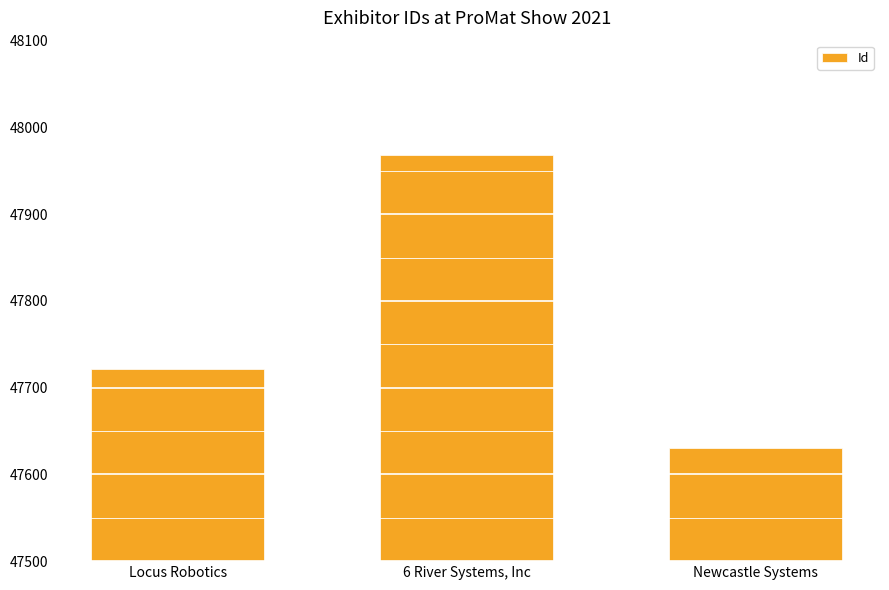

What is the ratio of the value at Newcastle Systems to the value at Locus Robotics?

1.0